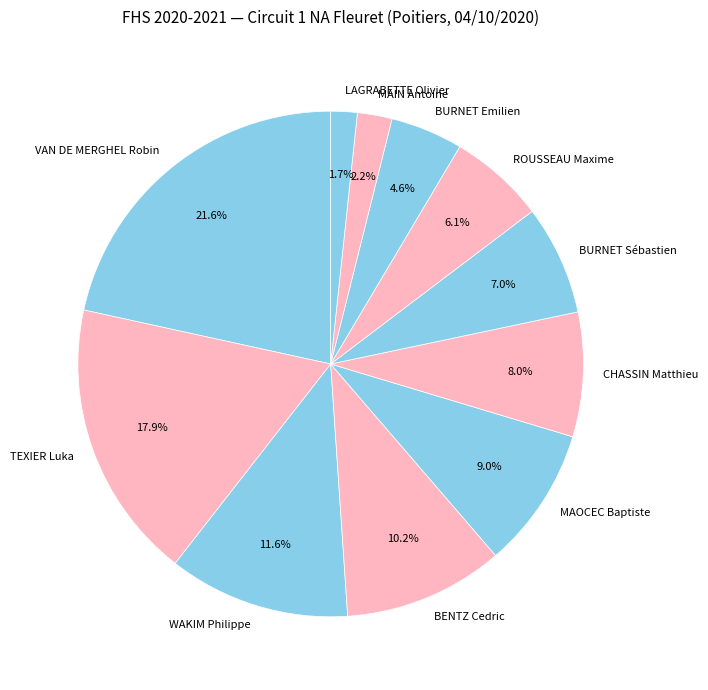

To the nearest percent, what is the combined percentage of VAN DE MERGHEL Robin and WAKIM Philippe?

33%